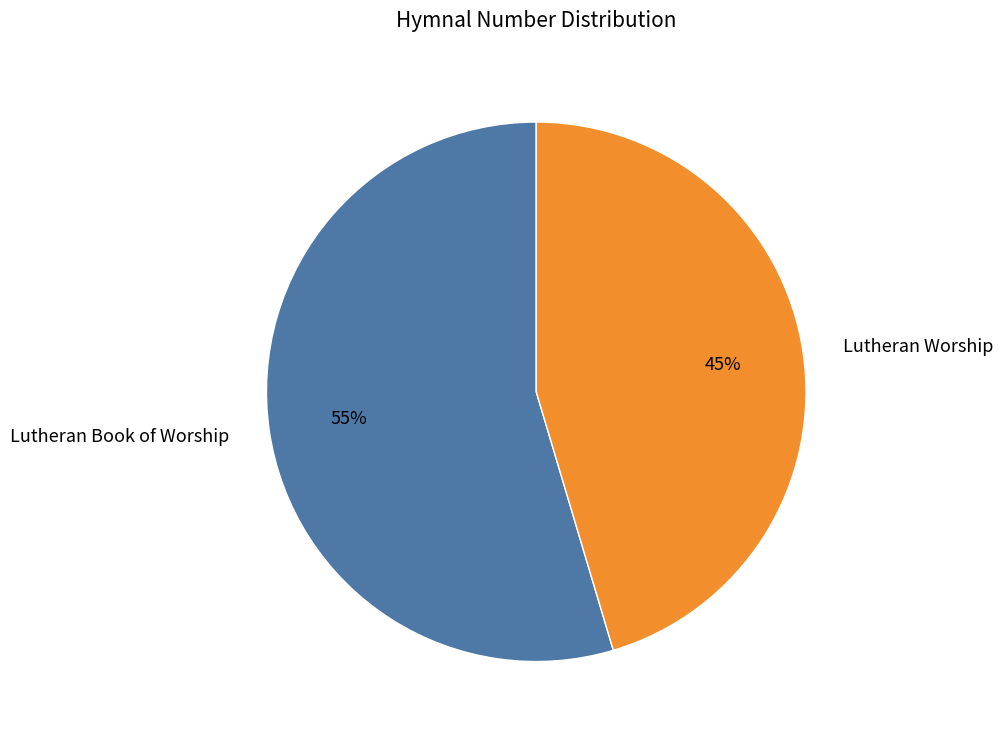

What is the largest slice in the pie chart?

Lutheran Book of Worship